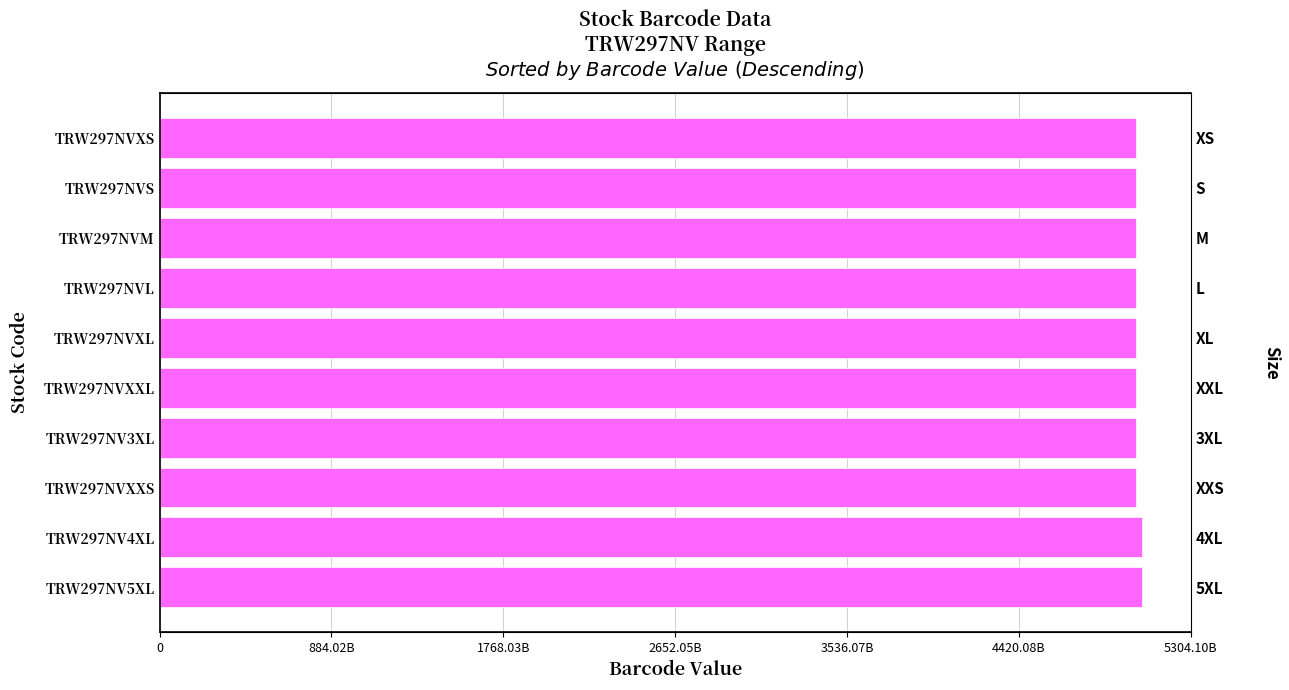

The value at TRW297NVXL is 3297882511723. True or false?

False